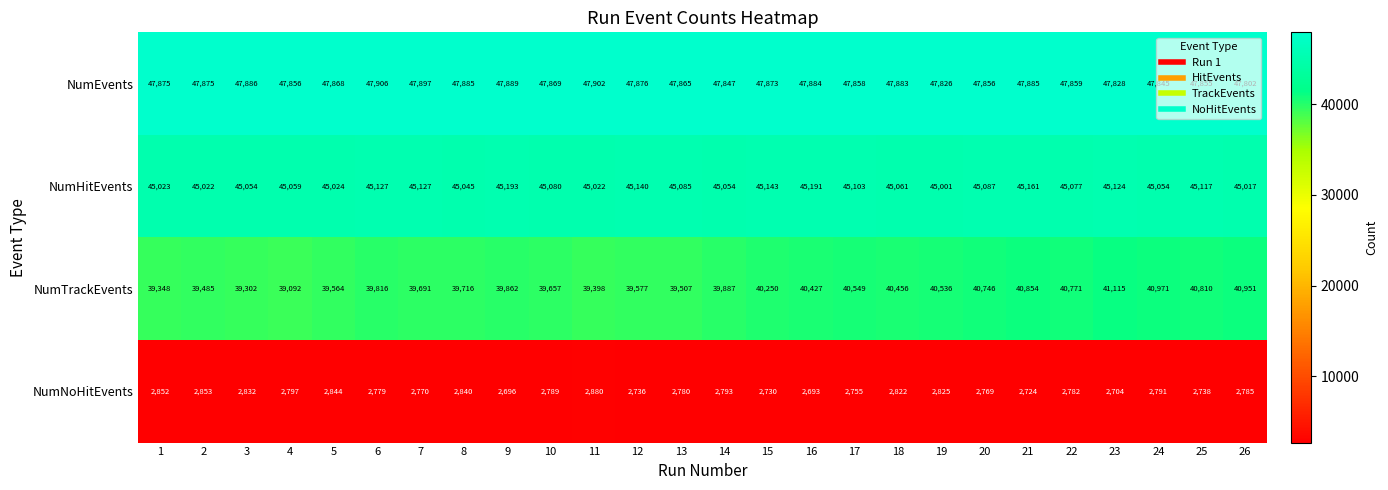

Which series has the largest total across all categories?

NumEvents